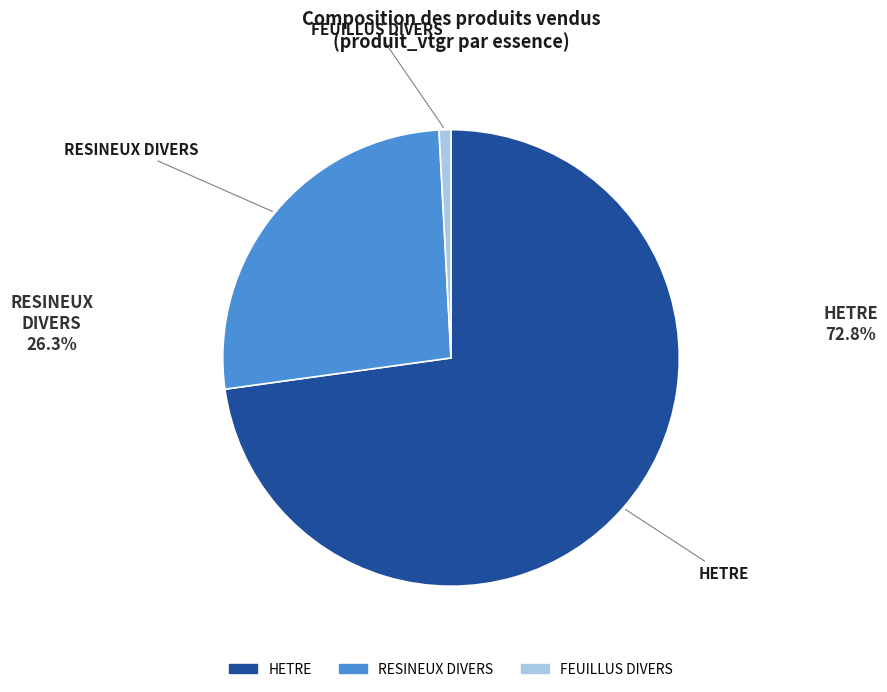

What is the smallest slice in the pie chart?

FEUILLUS DIVERS